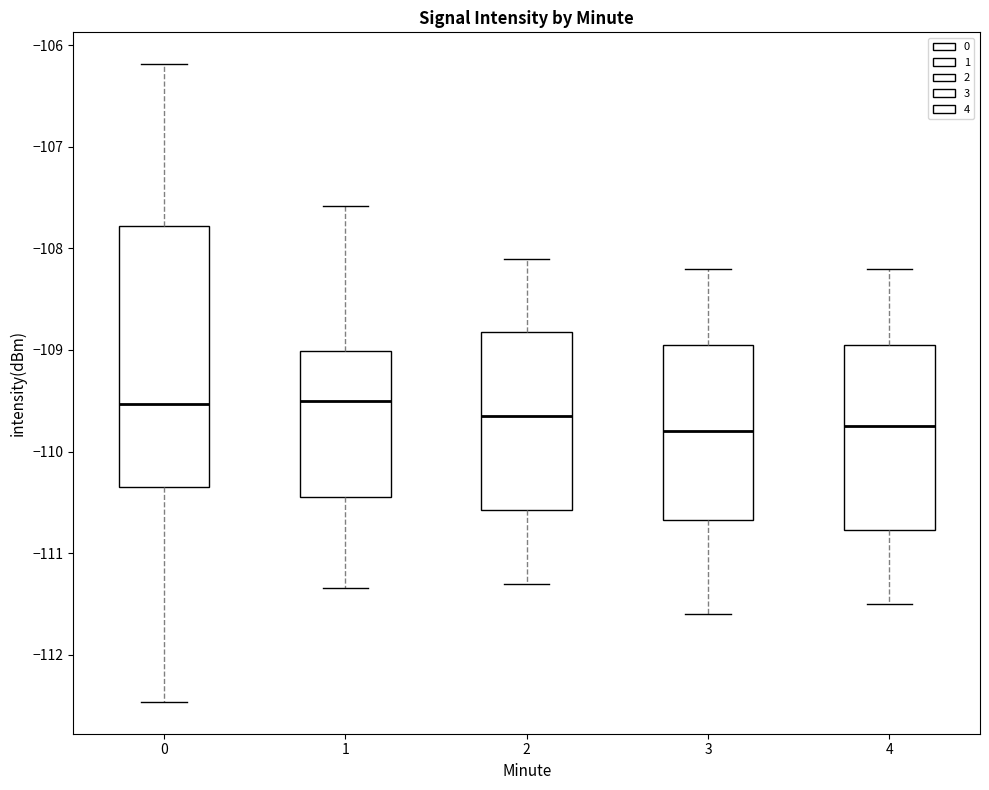

Where does the lower whisker of the box at x = 4 end on the y-axis? The values are not printed on the chart, so give them approximately, as read against the axis.

-111.5